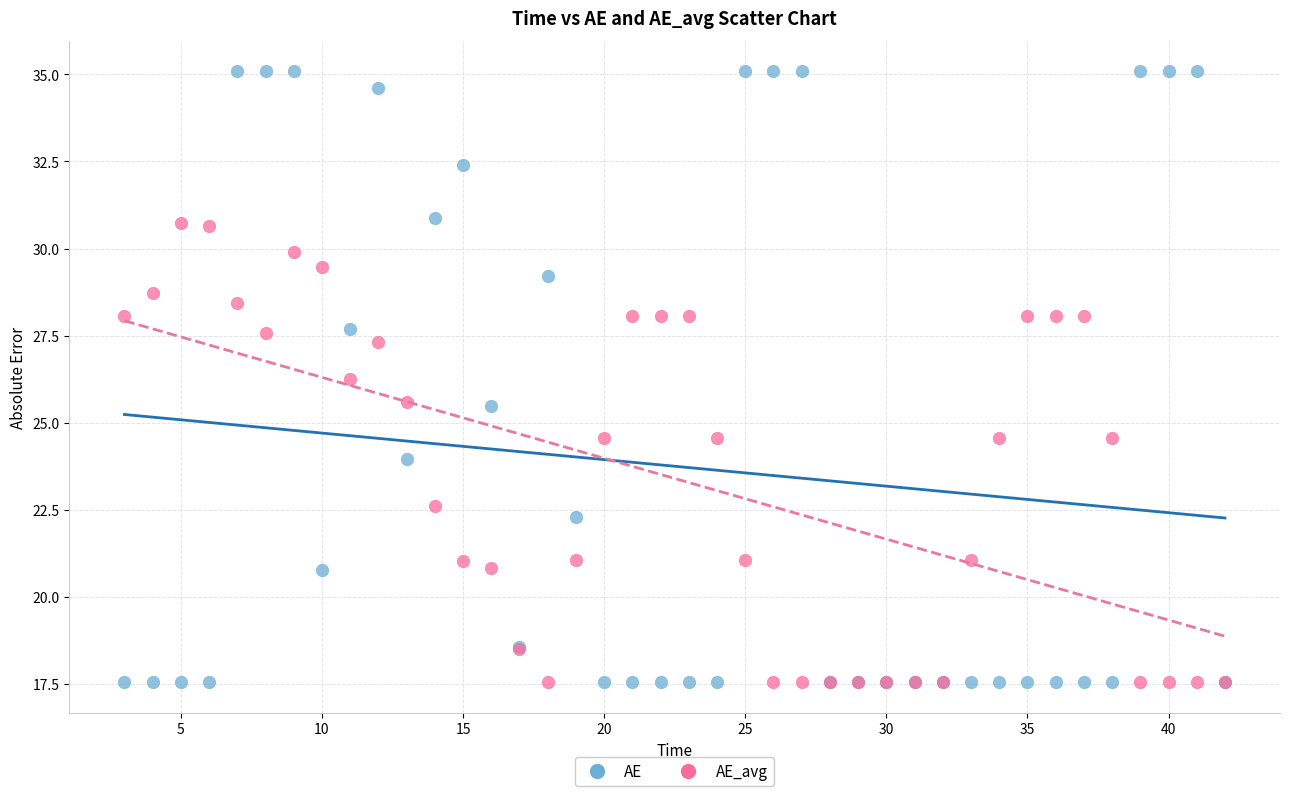

Which series has the widest spread of Y values?

AE